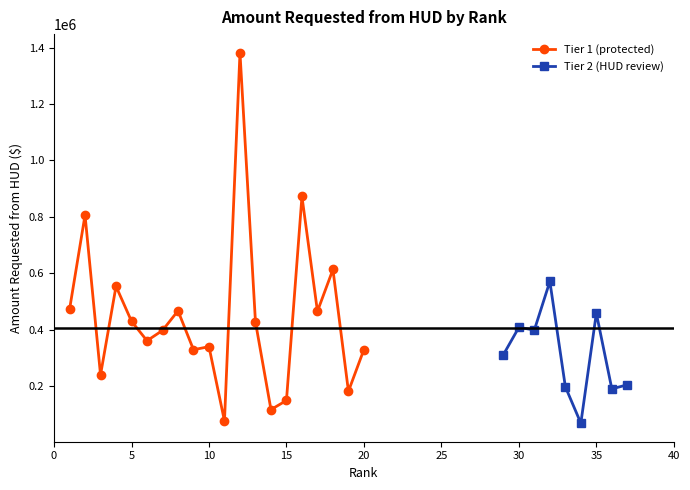

What is the ratio of the value at 14 to the value at 3?

0.5